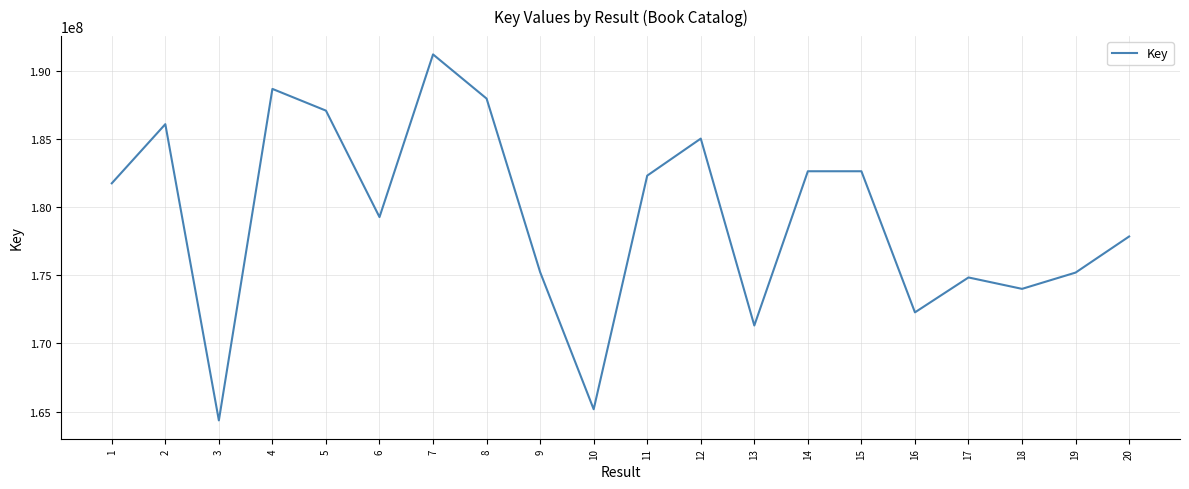

What is the smallest value displayed?

164347911